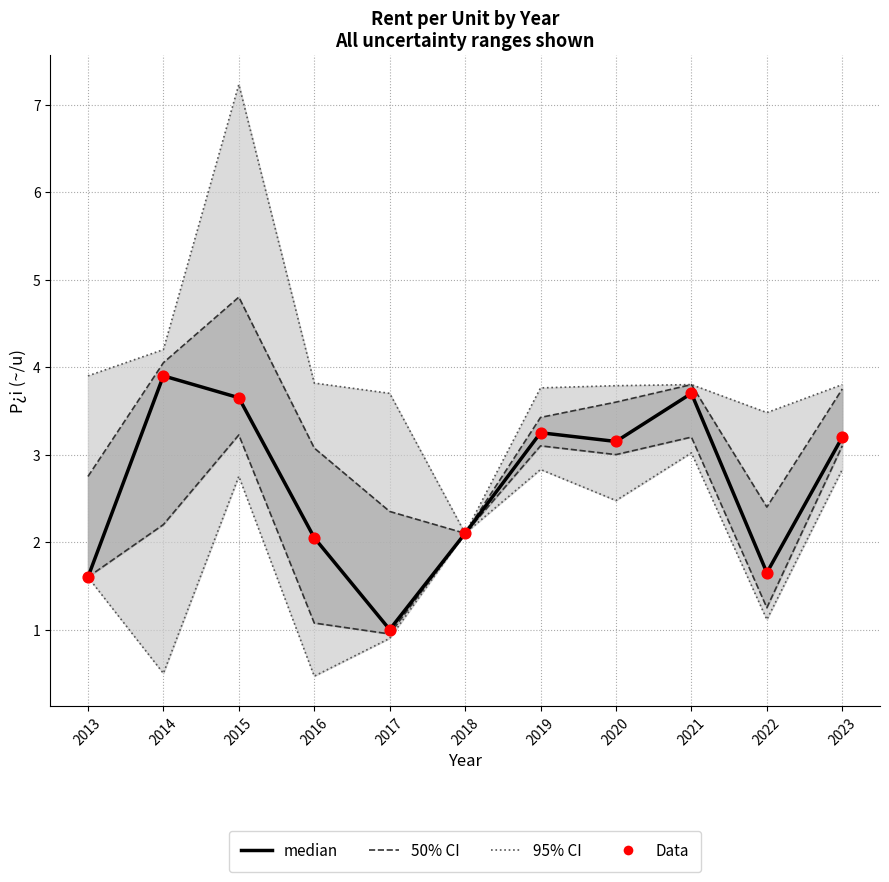

Which series has the largest total across all categories?

median